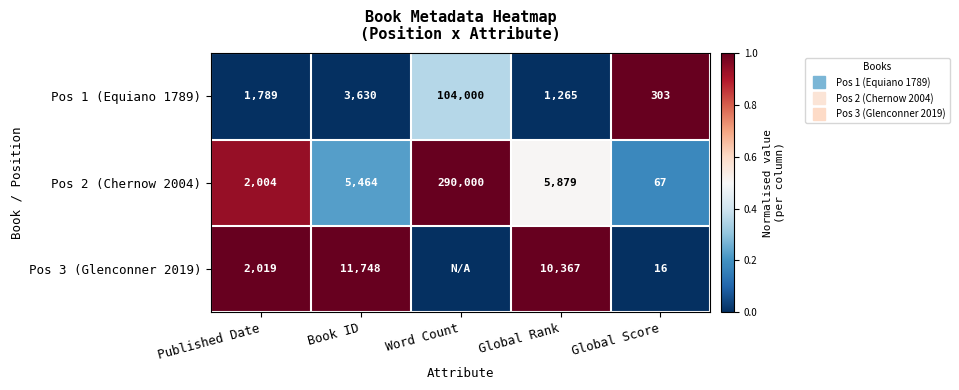

What is the difference between the second highest and minimum values in the Pos 2 (Chernow 2004) series?

0.8